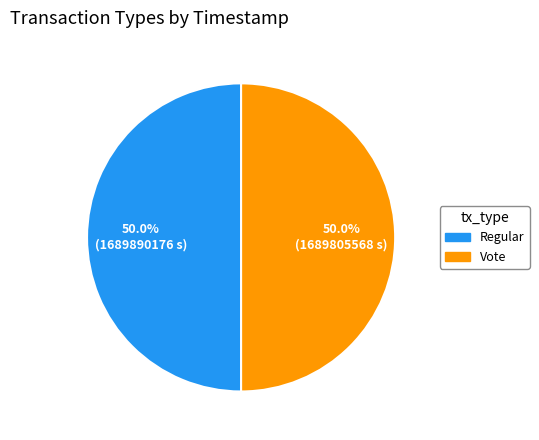

What percentage is the Vote slice, to the nearest percent?

50%